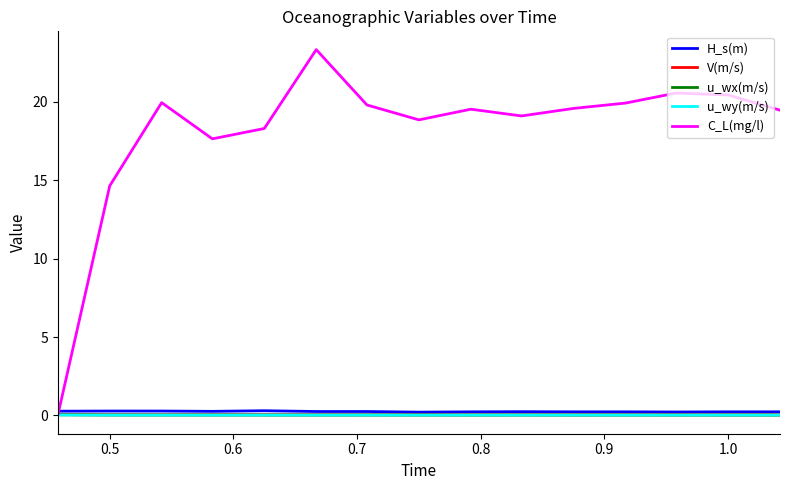

What is the difference between the second highest and minimum values in the C_L(mg/l) series?

20.6